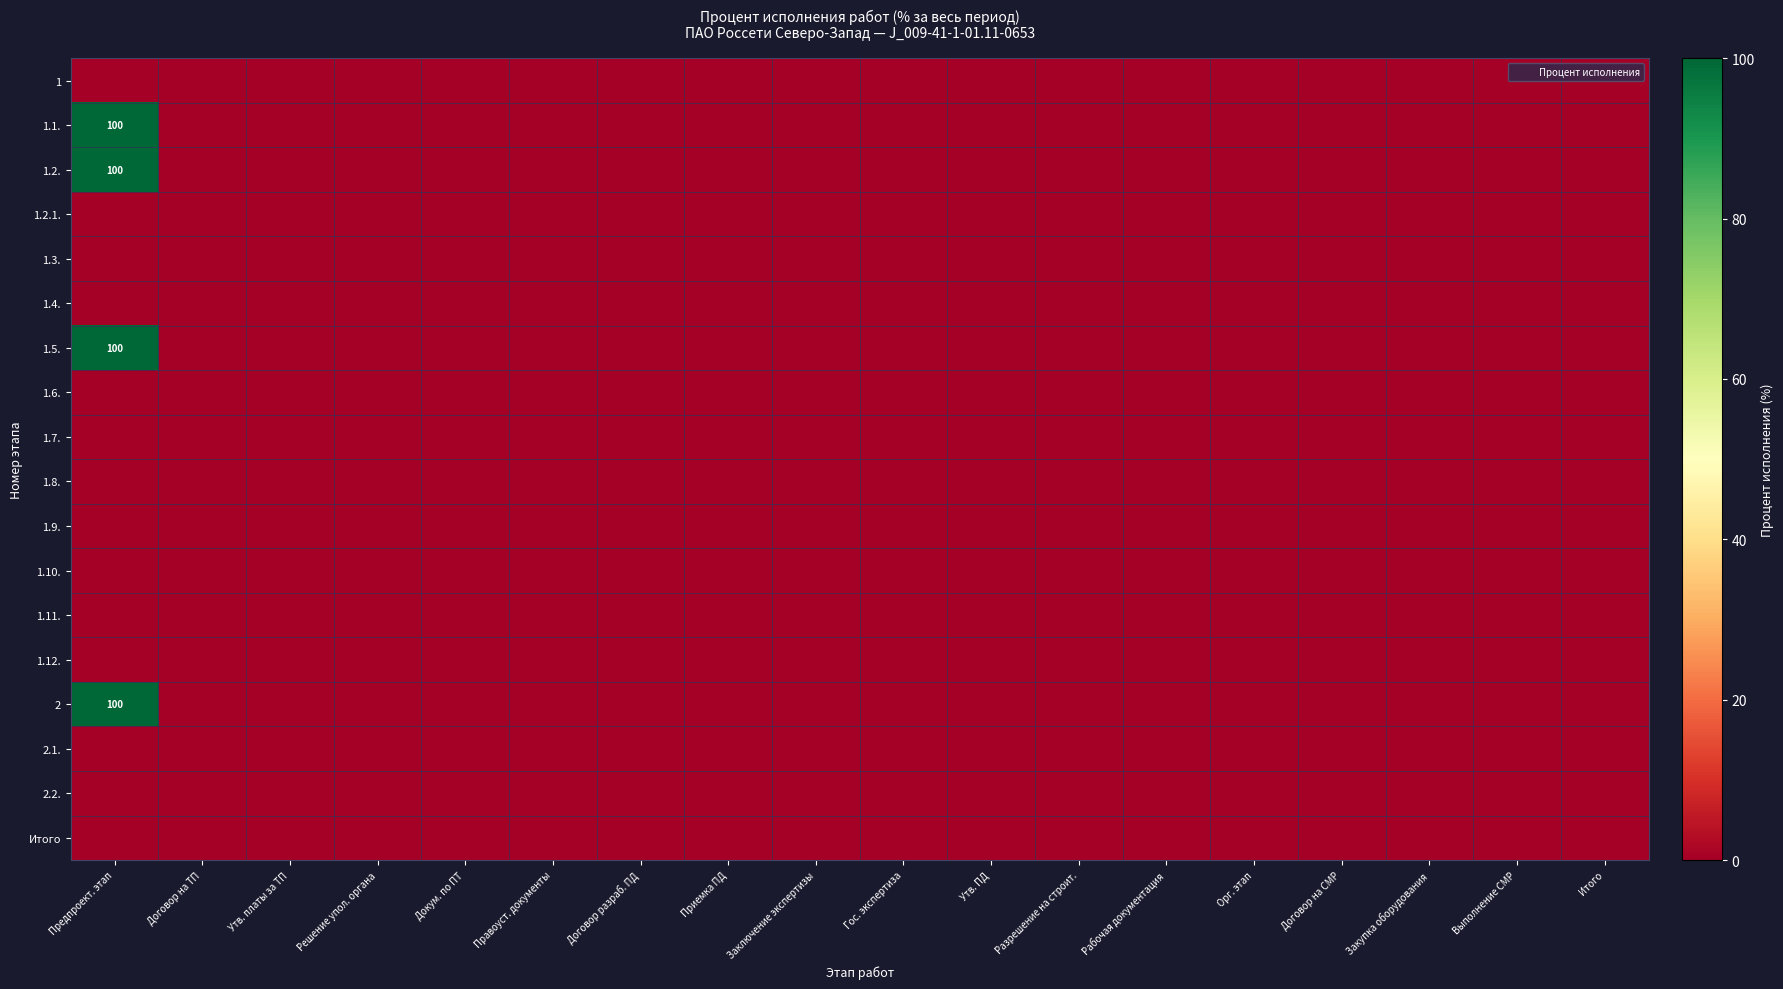

How many series are shown in this chart?

18